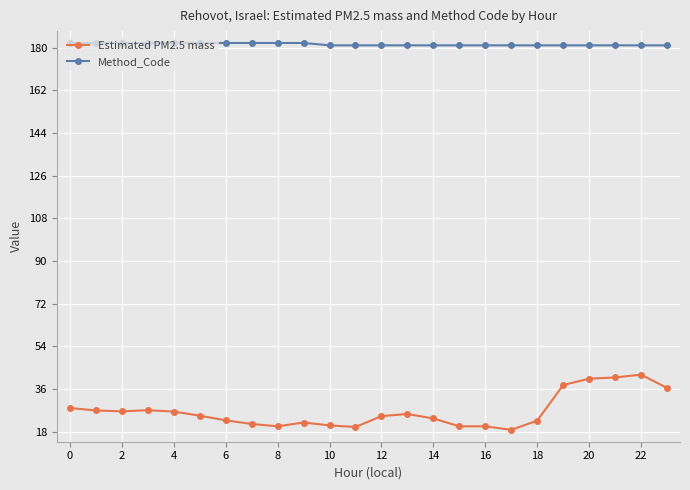

Count the number of data series in this chart.

2